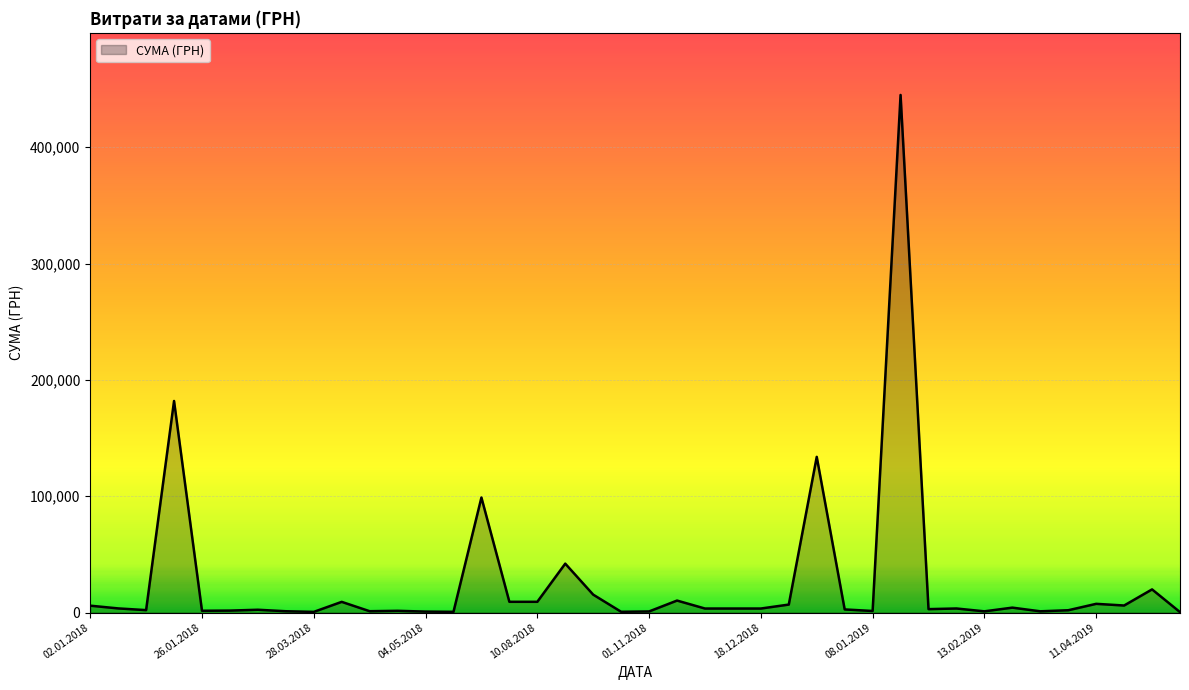

What is the difference between the second highest and second lowest values?

181285.0